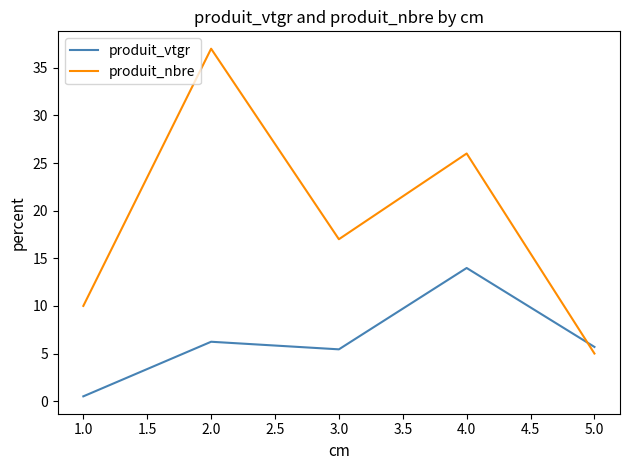

Reading left to right, list all the values displayed in this chart.

produit_vtgr: 1.0=0.5	2.0=6.2	3.0=5.4	4.0=14.0	5.0=5.7
produit_nbre: 1.0=10.0	2.0=37.0	3.0=17.0	4.0=26.0	5.0=5.0